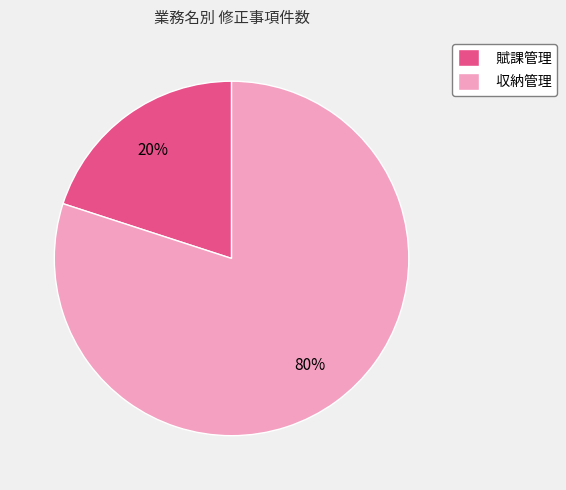

Approximately how many times larger is the value at 収納管理 compared to 賦課管理?

4.0